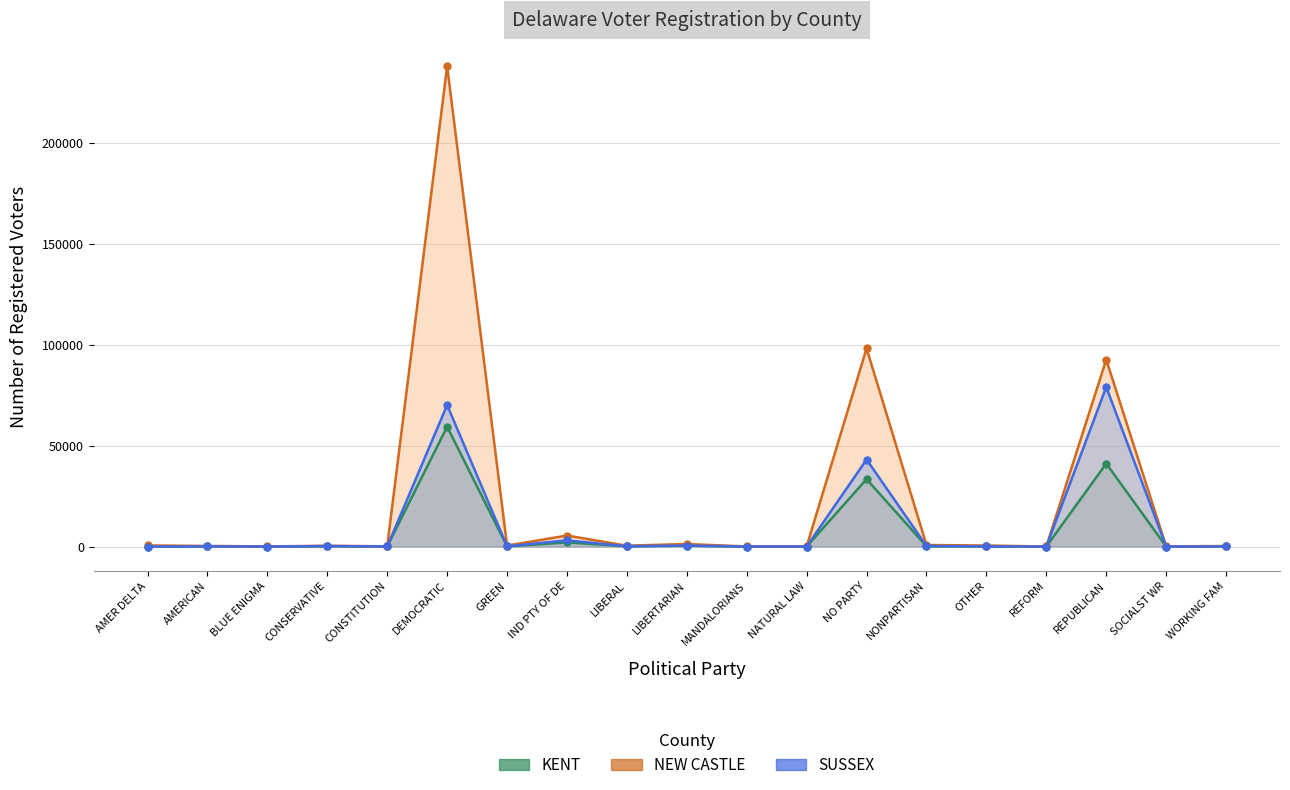

What is the smallest value displayed?

5